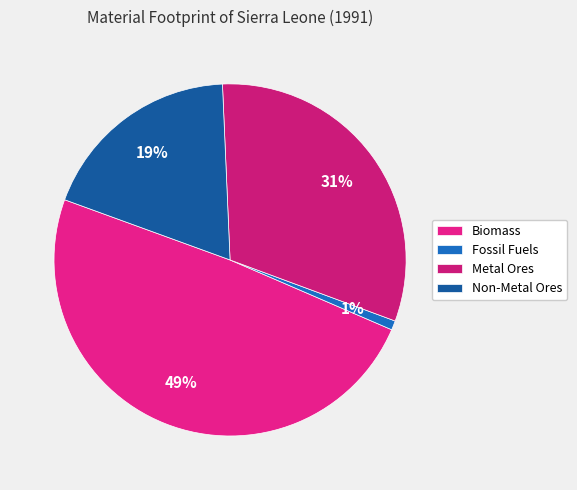

Which category has the biggest portion of the pie?

Biomass